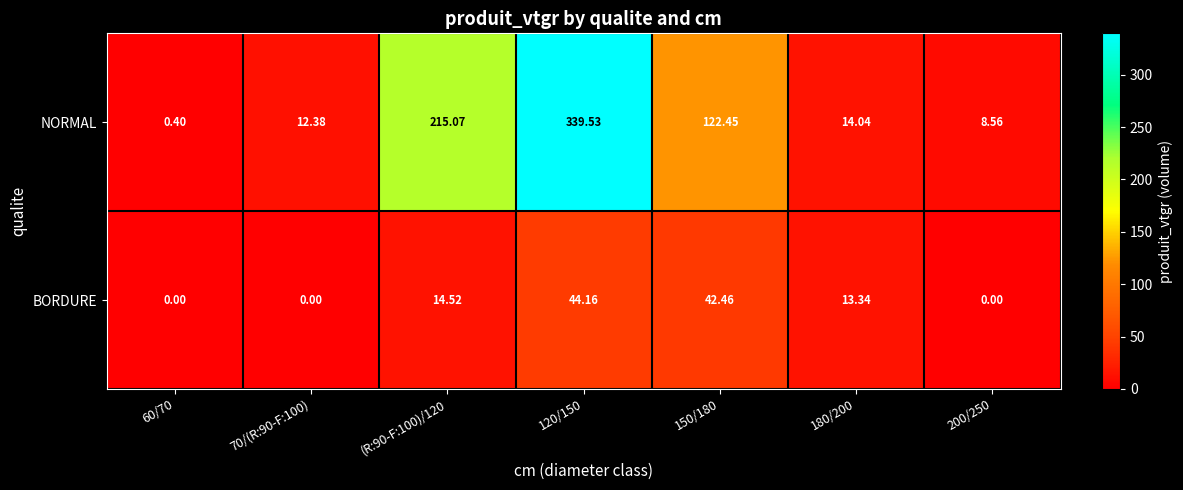

Which series has the largest total across all categories?

NORMAL